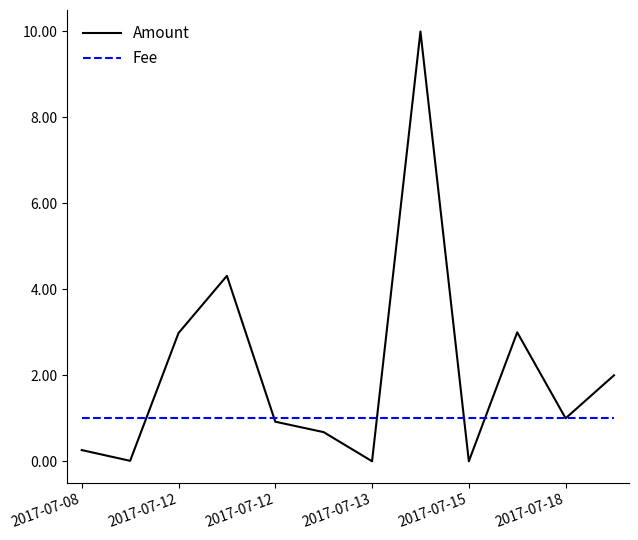

What is the lowest value of the Fee series?

1.0